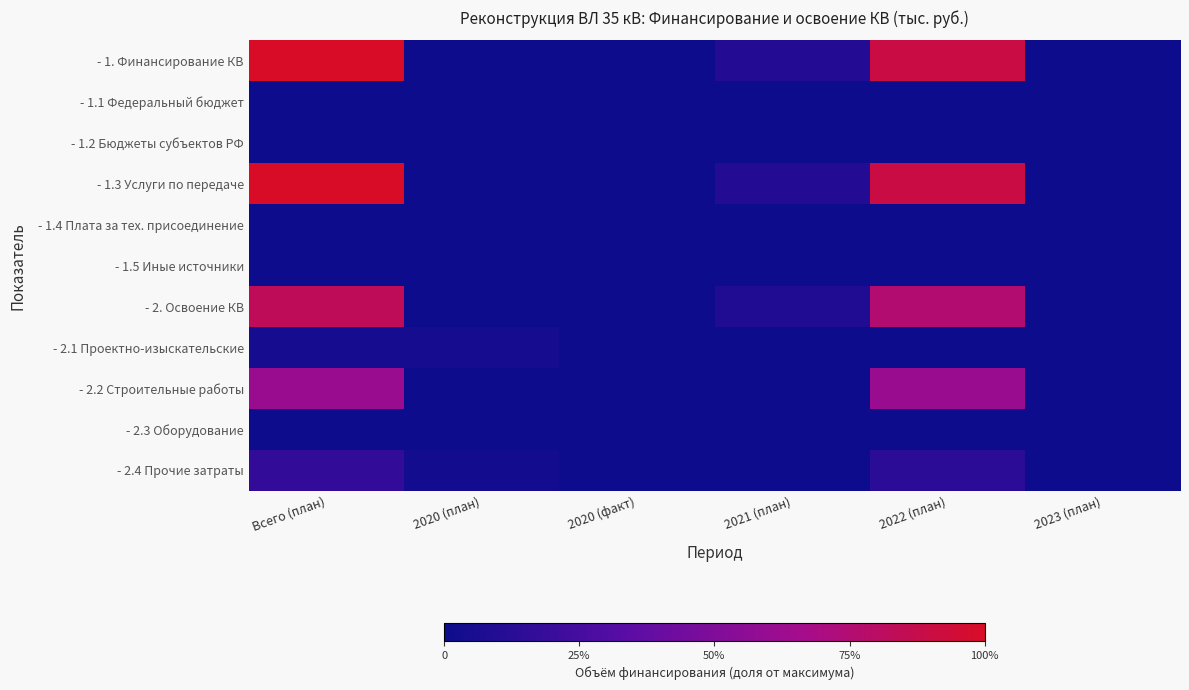

How many series are shown in this chart?

11